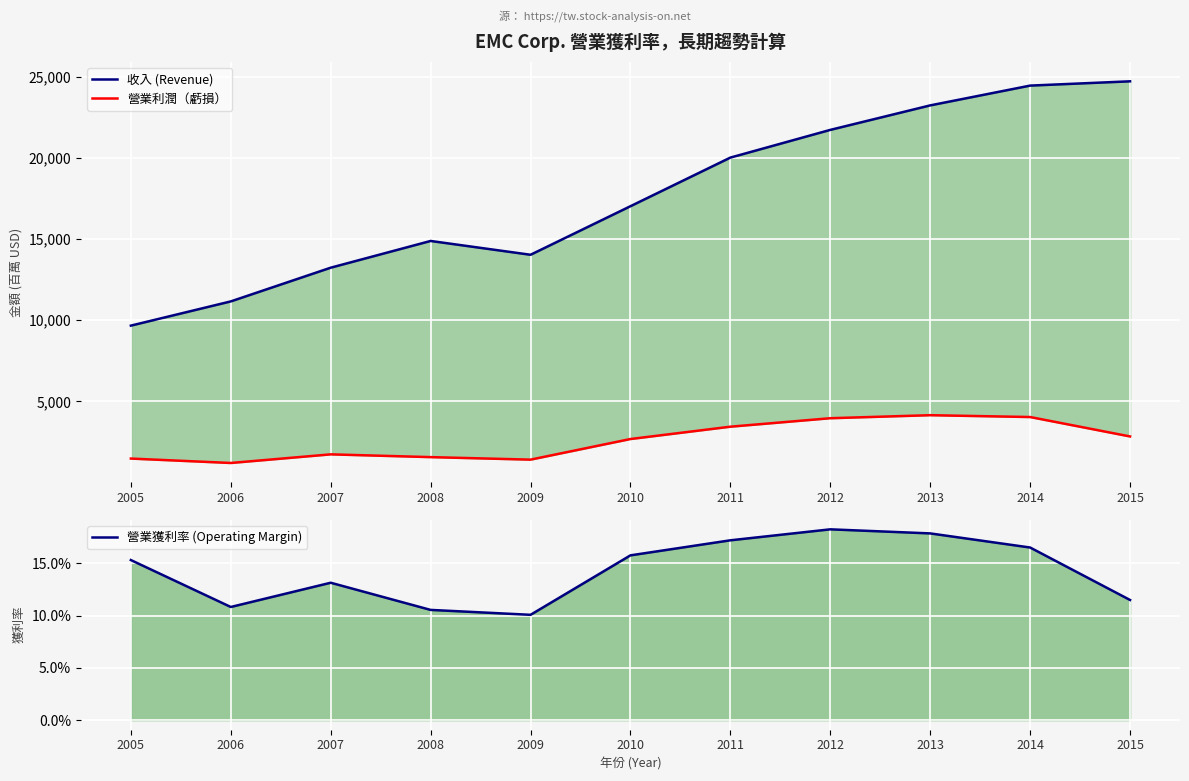

Where does the 營業利潤（虧損） series first go above 2683?

2011